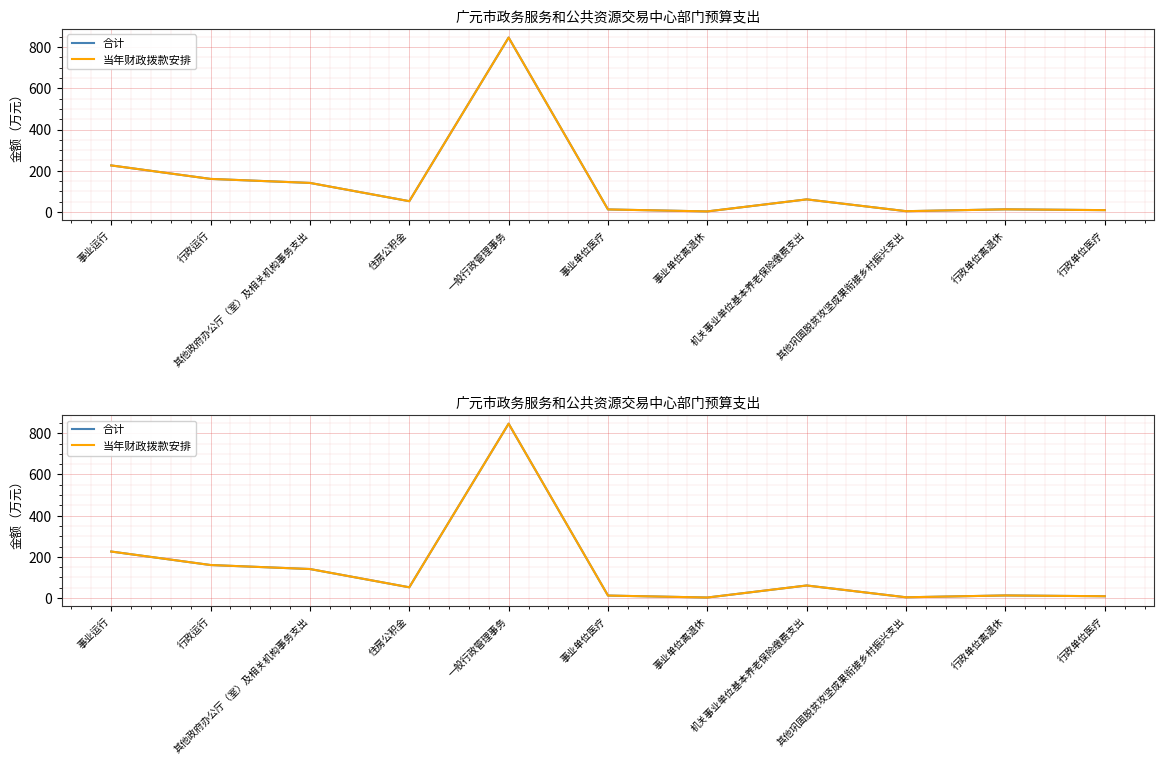

List the labels in order of 当年财政拨款安排 value, largest first.

一般行政管理事务, 事业运行, 行政运行, 其他政府办公厅（室）及相关机构事务支出, 机关事业单位基本养老保险缴费支出, 住房公积金, 行政单位离退休, 事业单位医疗, 行政单位医疗, 其他巩固脱贫攻坚成果衔接乡村振兴支出, 事业单位离退休